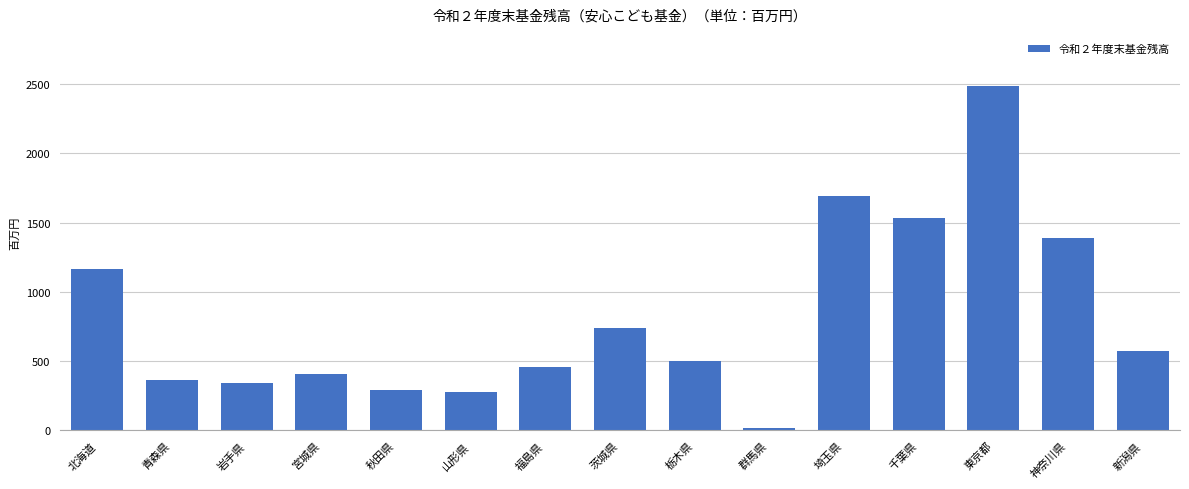

Between 神奈川県 and 宮城県, which is larger?

神奈川県